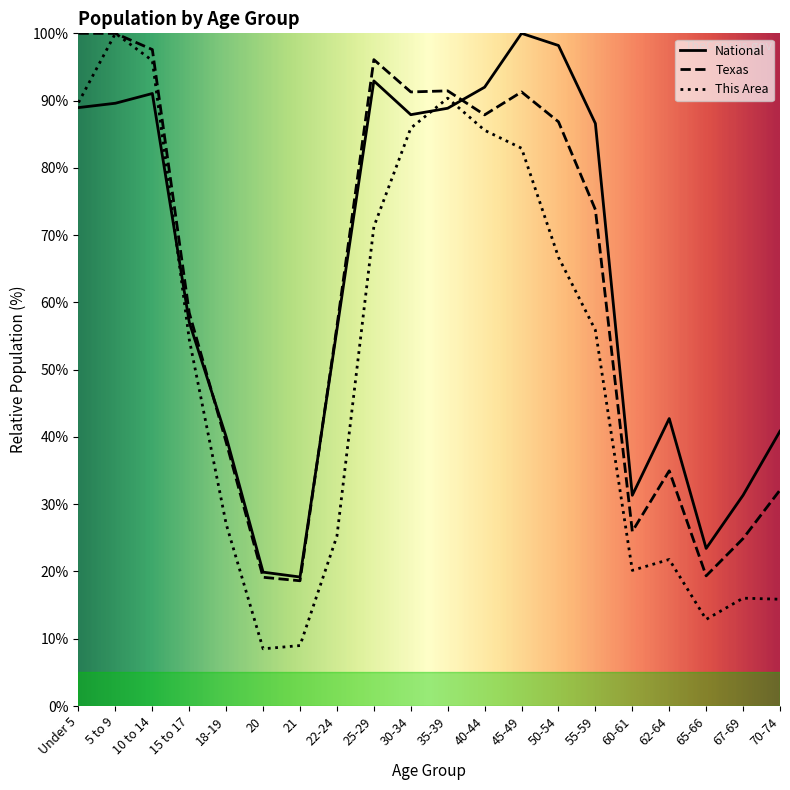

What is the approximate value of This Area at 60-61?

20.2